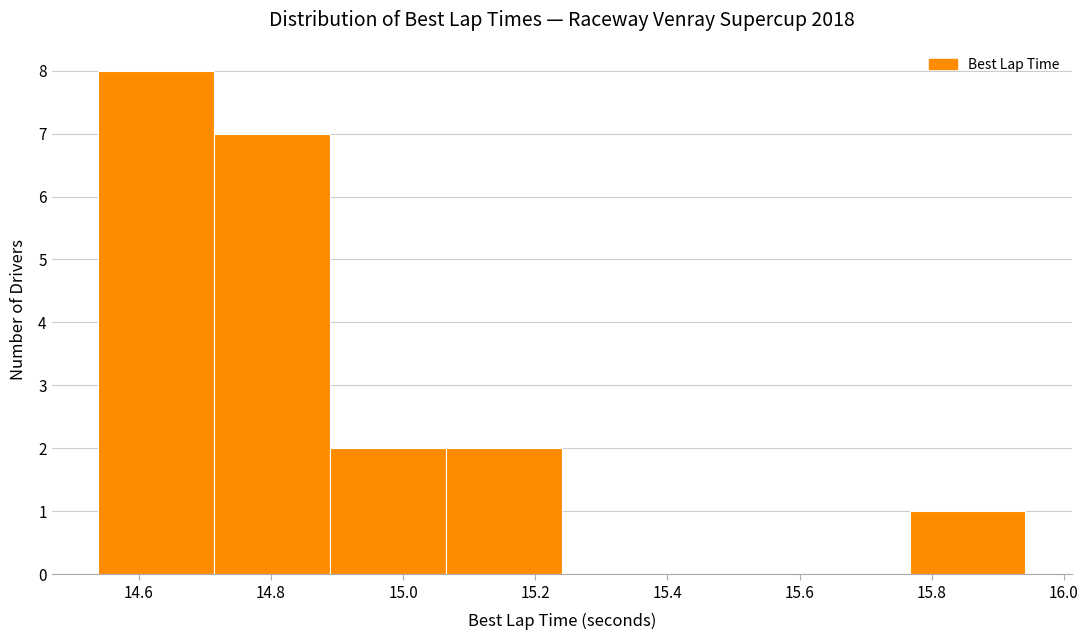

Reading left to right, list every bar in this chart as the range it spans on the x-axis followed by its height. Neither the bar edges nor the heights are printed on the chart, so give them approximately, as read against the axes.

14.54 to 14.72: 8
14.72 to 14.88: 7
14.88 to 15.06: 2
15.06 to 15.24: 2
15.24 to 15.42: 0
15.42 to 15.60: 0
15.60 to 15.76: 0
15.76 to 15.94: 1